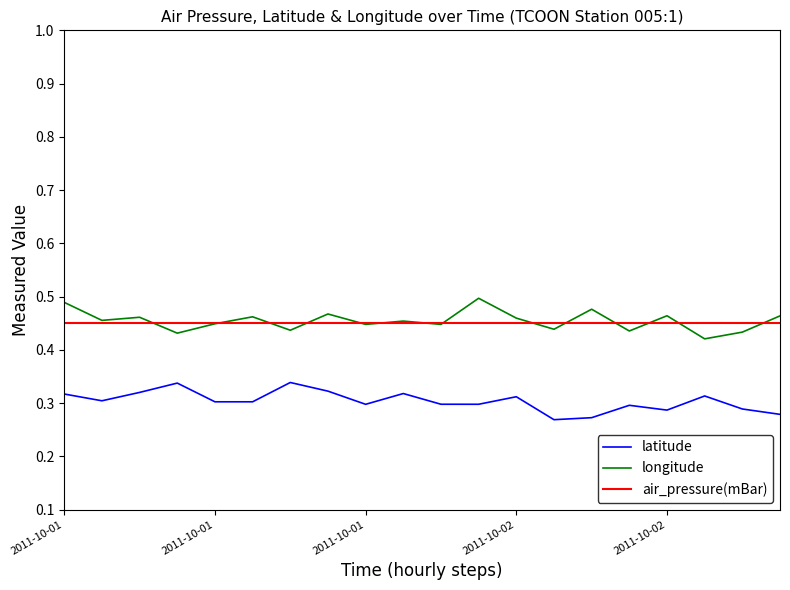

True or false: latitude and air_pressure(mBar) cross at least once.

False